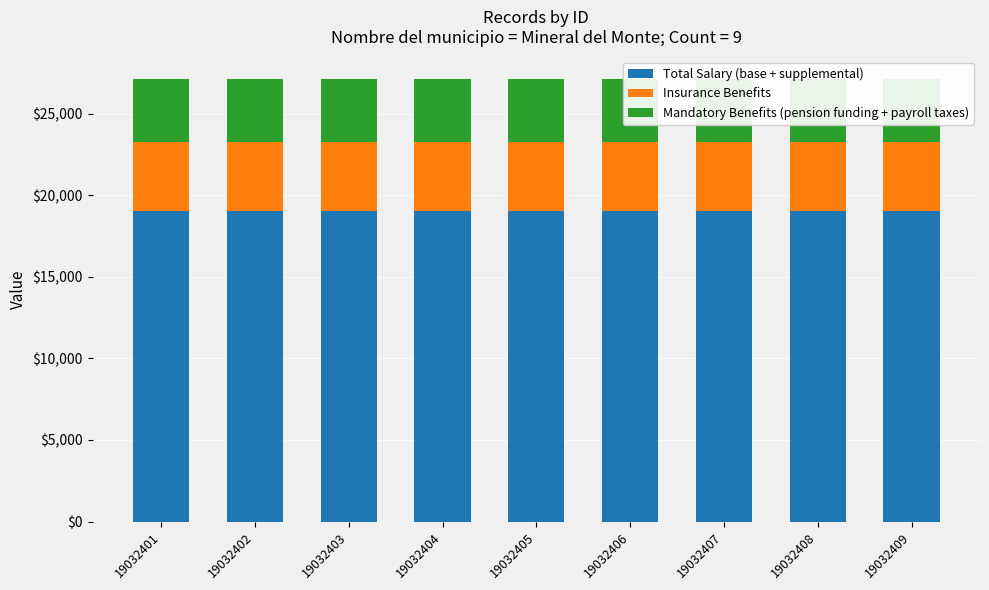

What is the difference between the highest and lowest values at 19032406?

15132.4